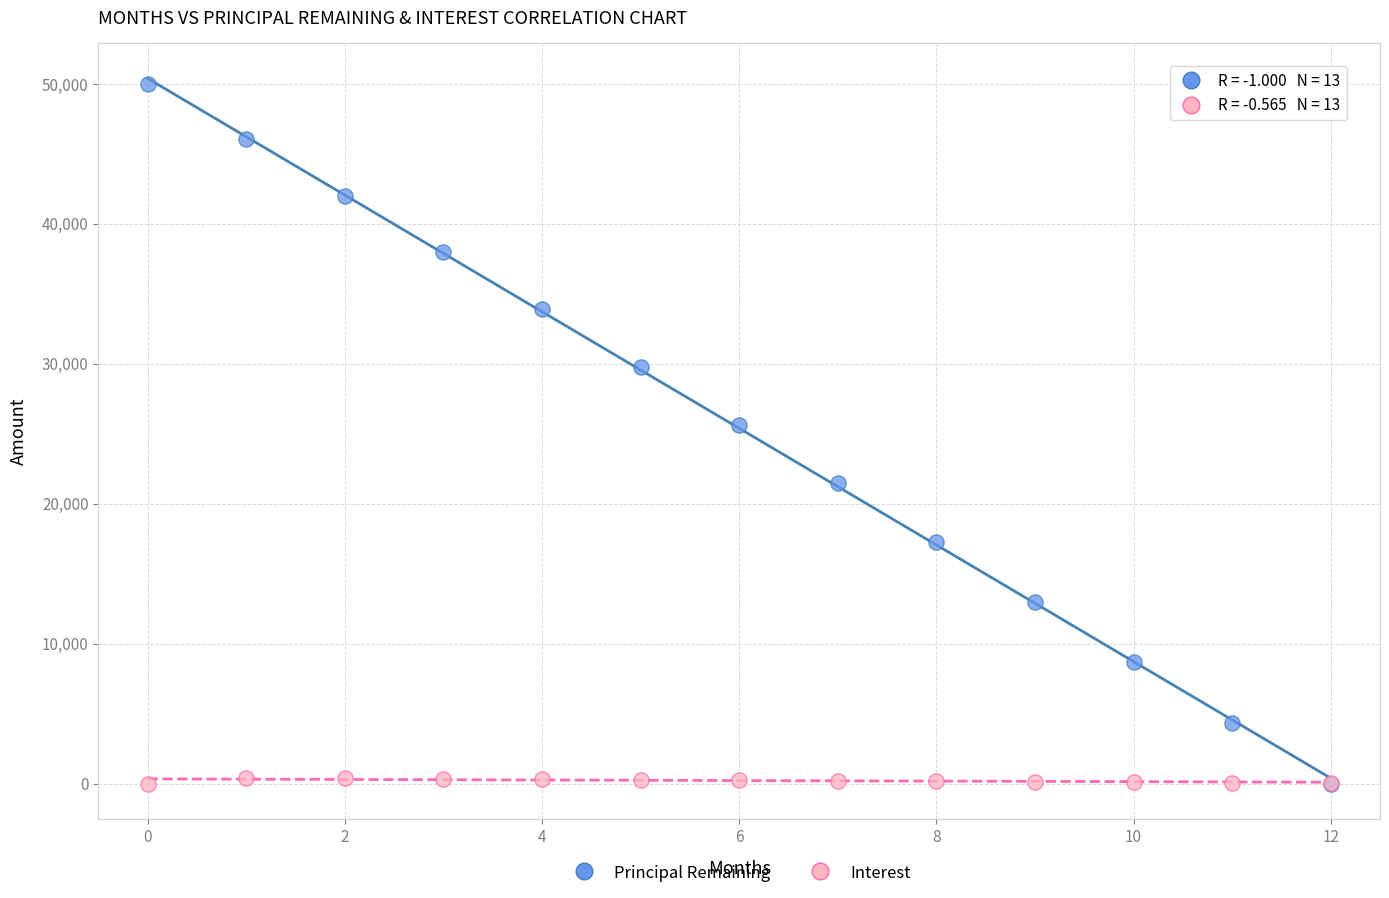

In the Principal Remaining series, what Y value is closest to 25000?

25622